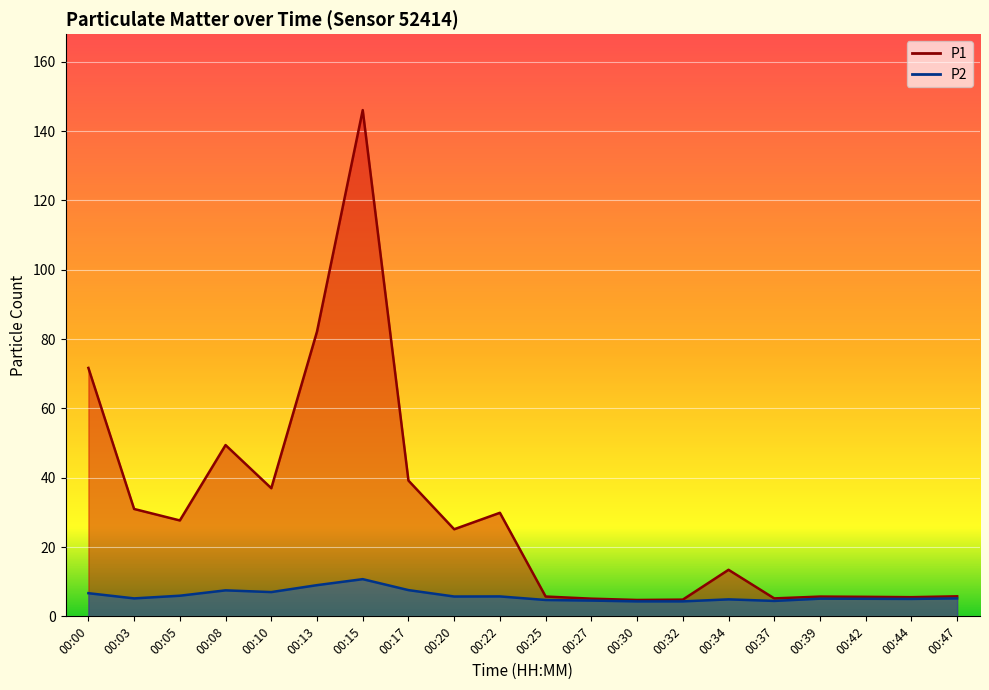

Is it true that P2 equals 6.7 at 00:00?

True